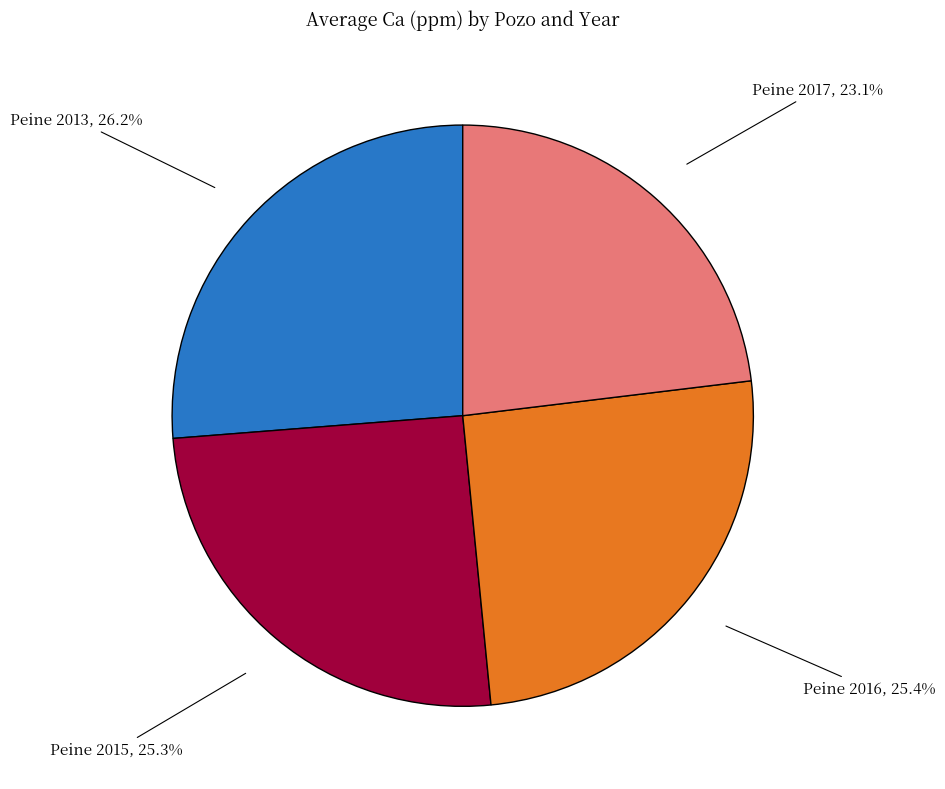

Is Peine 2017, 23.1% the majority of the pie?

No